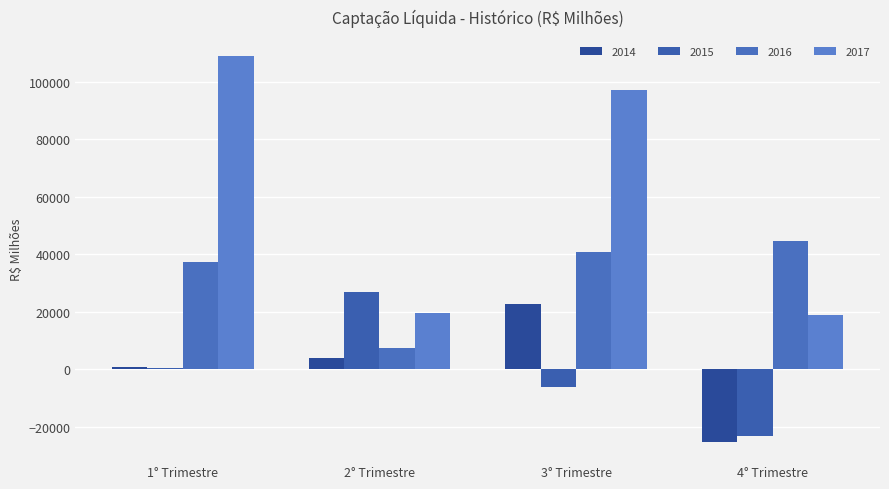

Reading left to right, list all the values displayed in this chart.

2014: 1° Trimestre=917.2	2° Trimestre=4146.5	3° Trimestre=22768.8	4° Trimestre=-25193.5
2015: 1° Trimestre=444.0	2° Trimestre=26965.0	3° Trimestre=-6072.3	4° Trimestre=-23253.8
2016: 1° Trimestre=37516.2	2° Trimestre=7617.7	3° Trimestre=40675.8	4° Trimestre=44542.7
2017: 1° Trimestre=108833.8	2° Trimestre=19514.9	3° Trimestre=97100.6	4° Trimestre=18869.6